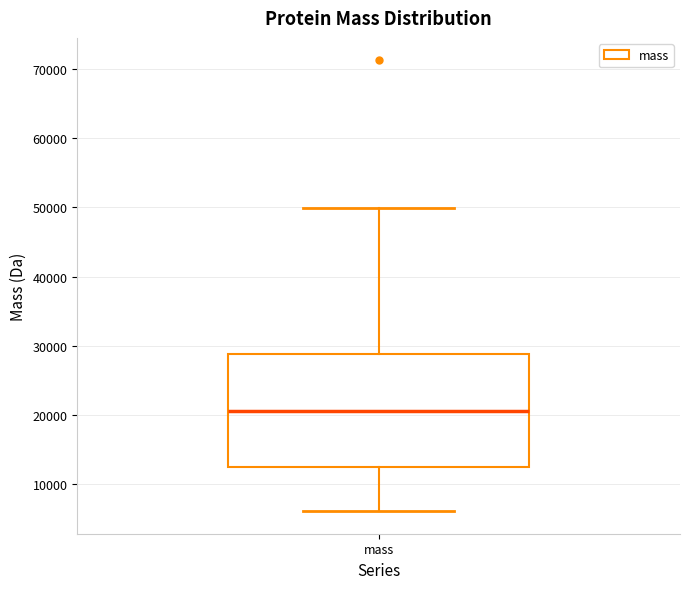

Where does the median line of the box for mass sit on the y-axis? The values are not printed on the chart, so give them approximately, as read against the axis.

21000